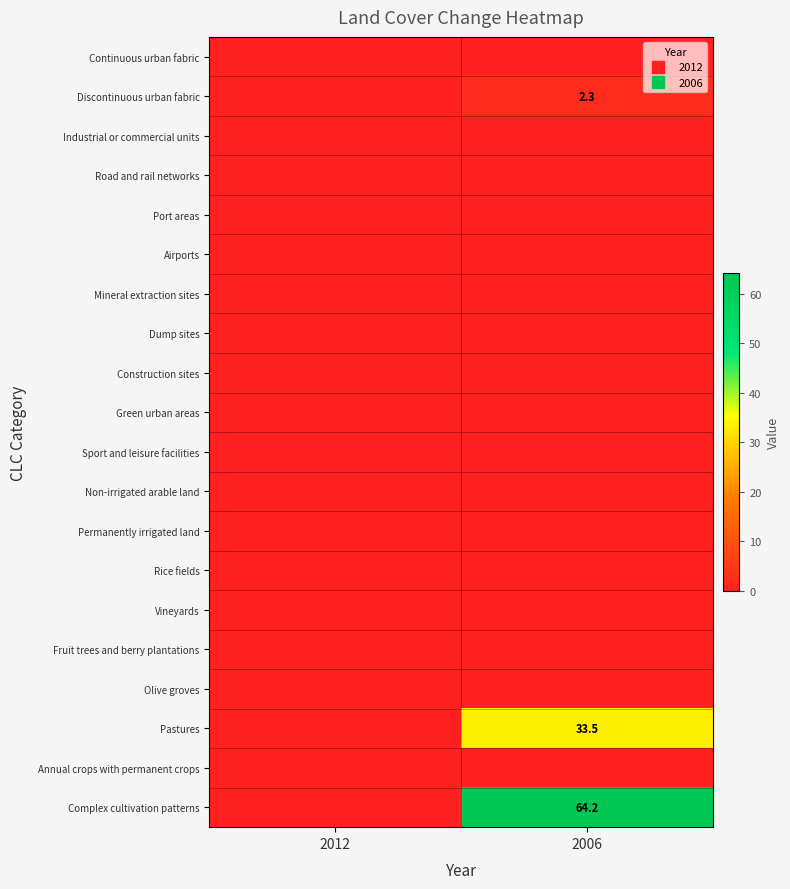

Is it true that Port areas equals 0.0 at 2012?

True